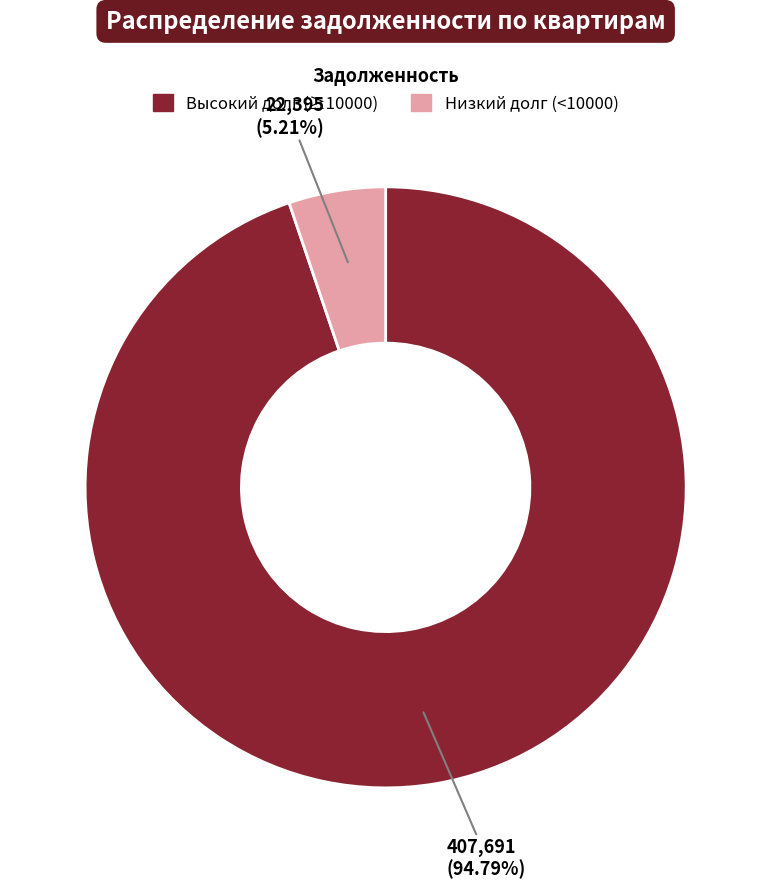

How many segments does this pie chart have?

2